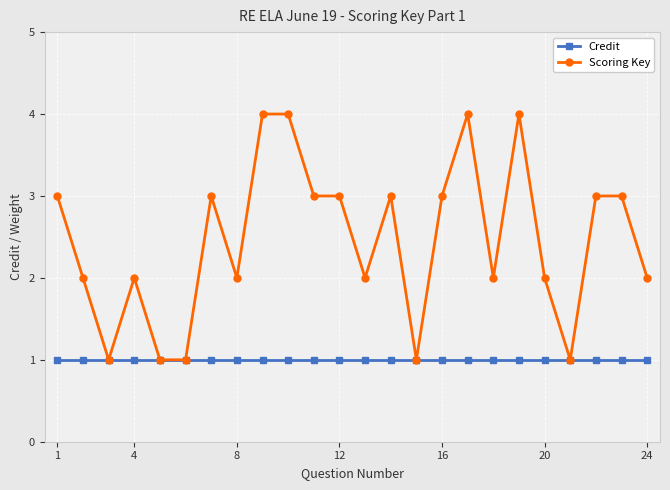

True or false: Scoring Key has more than 2 interior local peaks.

True